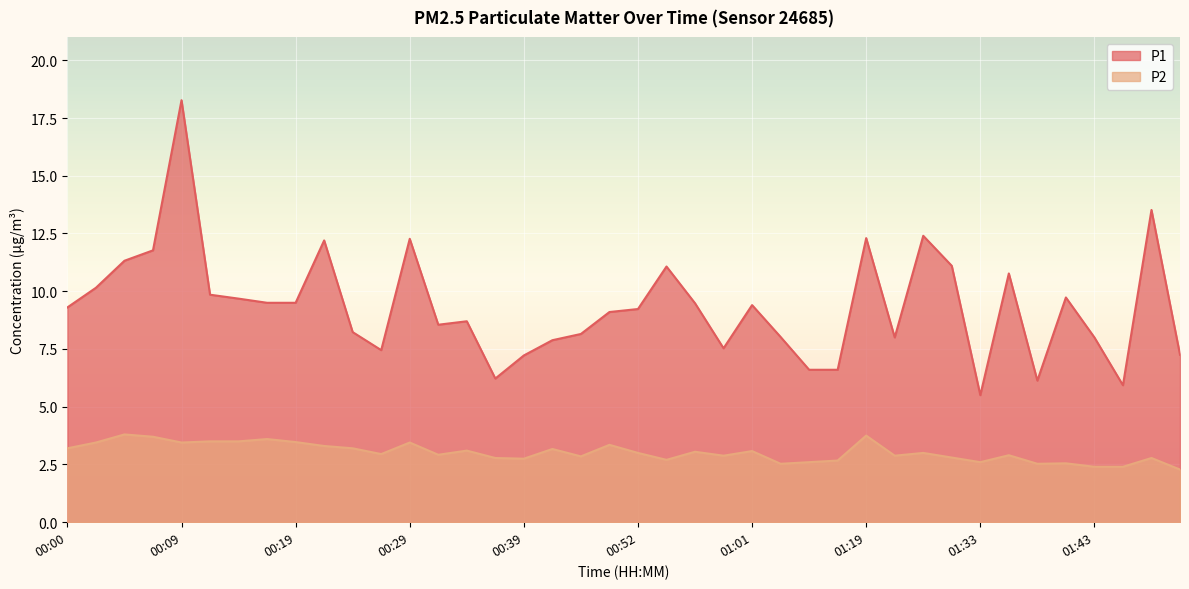

Which label corresponds to the smallest value in the chart?

01:56